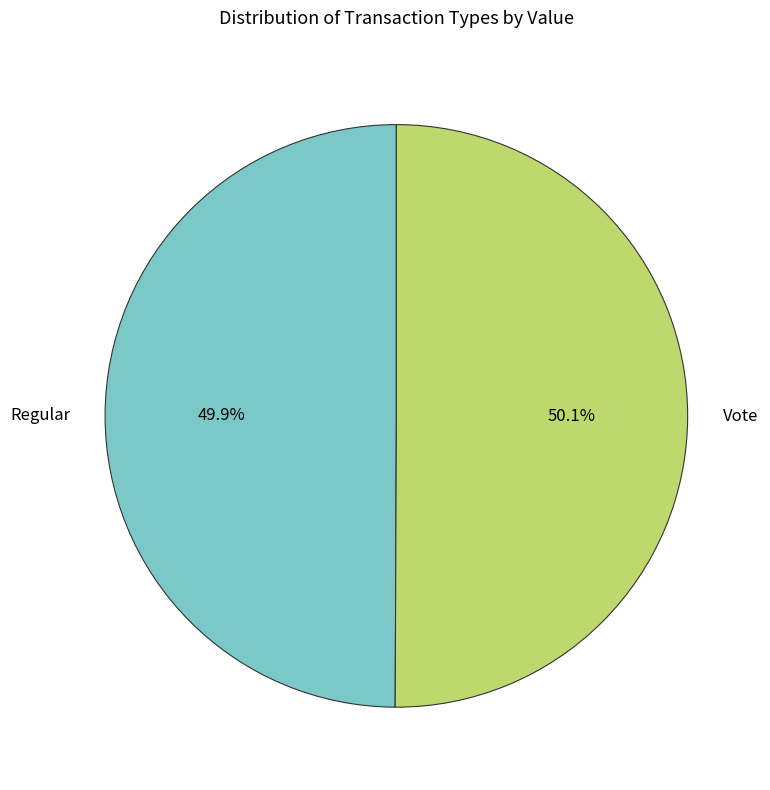

To the nearest percent, what is the average slice percentage?

50%